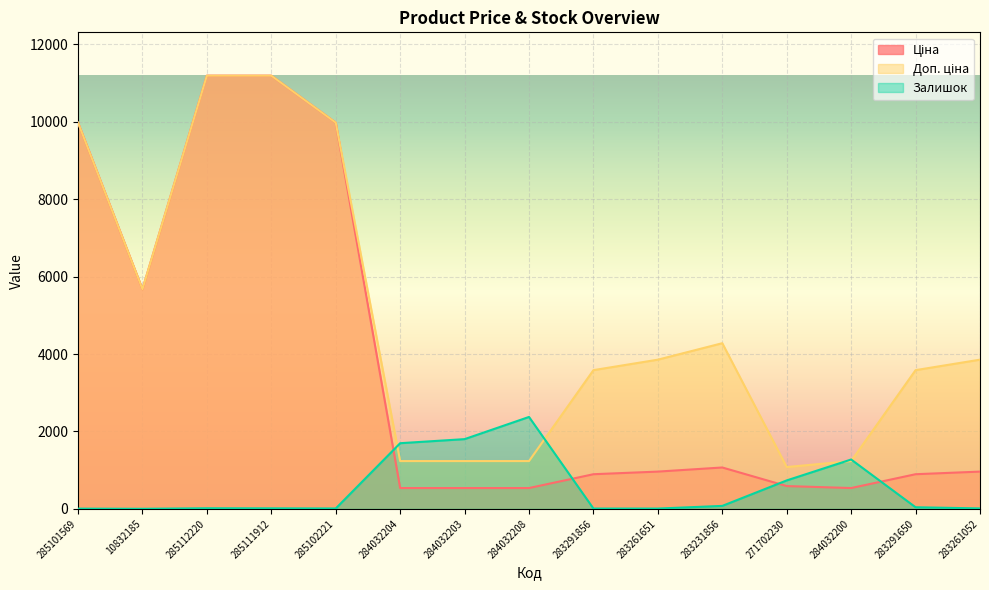

The Доп. ціна series shows 1565.3 at 10832185. True or false?

False